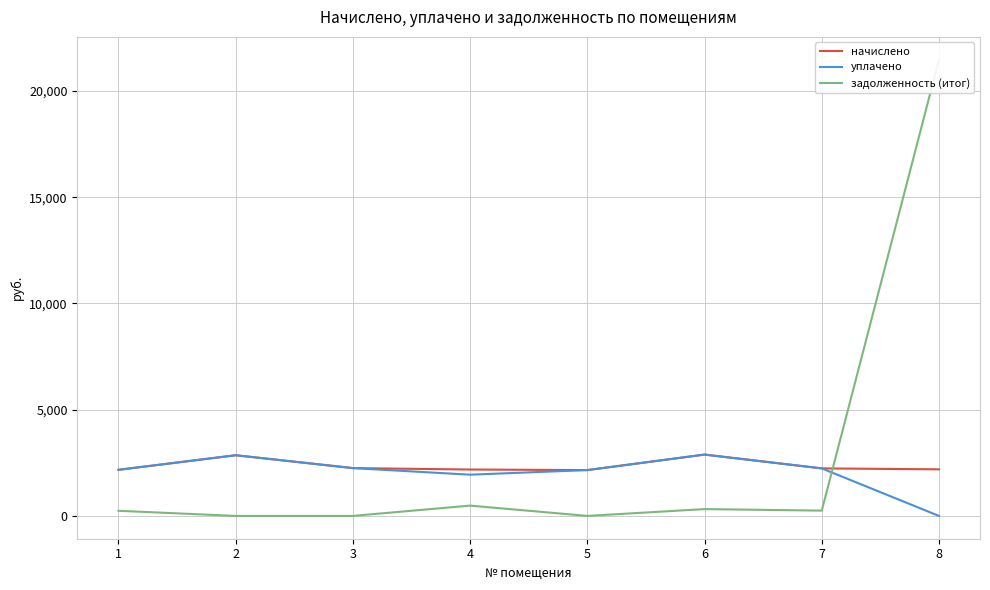

True or false: уплачено has more than 2 interior local peaks.

False